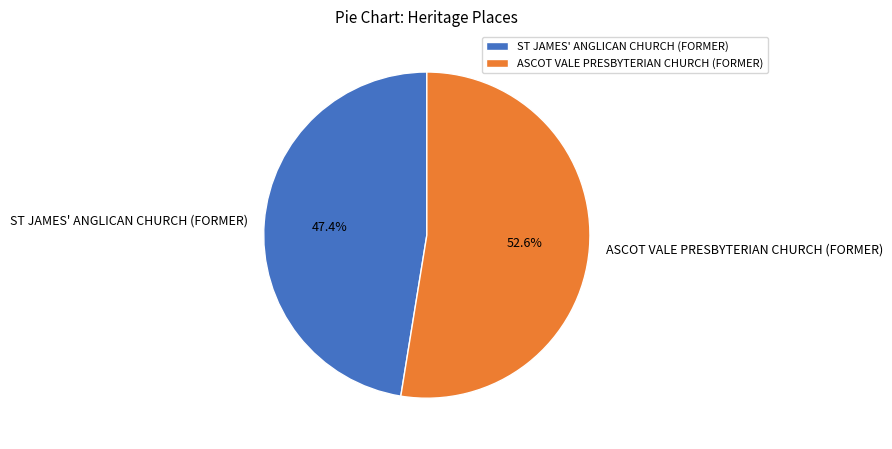

Rank the categories by value from lowest to highest.

ST JAMES' ANGLICAN CHURCH (FORMER), ASCOT VALE PRESBYTERIAN CHURCH (FORMER)